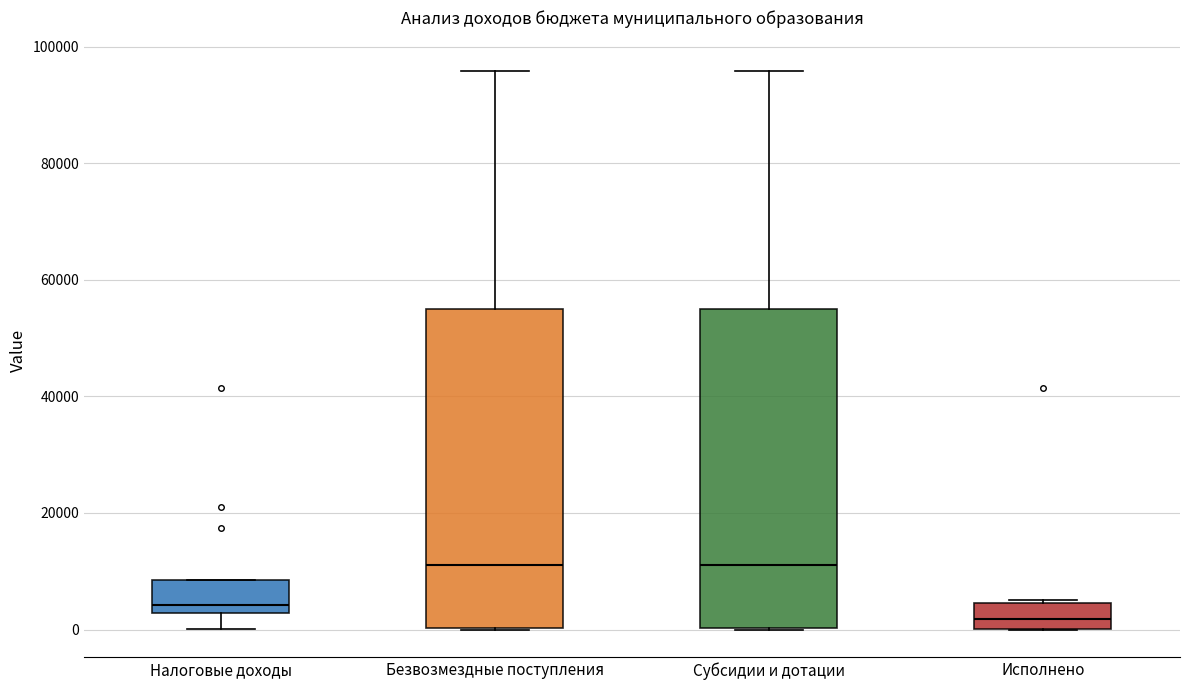

Reading left to right, transcribe this box plot: for each box, give where its median line is, the range the box spans, and where its two whiskers end, as read against the y-axis. The values are not printed on the chart, so give them approximately, as read against the axis.

Налоговые доходы: median 4000, box 2000 to 8000, whiskers 0 to 8000
Безвозмездные поступления: median 12000, box 0 to 56000, whiskers 0 to 96000
Субсидии и дотации: median 12000, box 0 to 56000, whiskers 0 to 96000
Исполнено: median 2000, box 0 to 4000, whiskers 0 to 6000